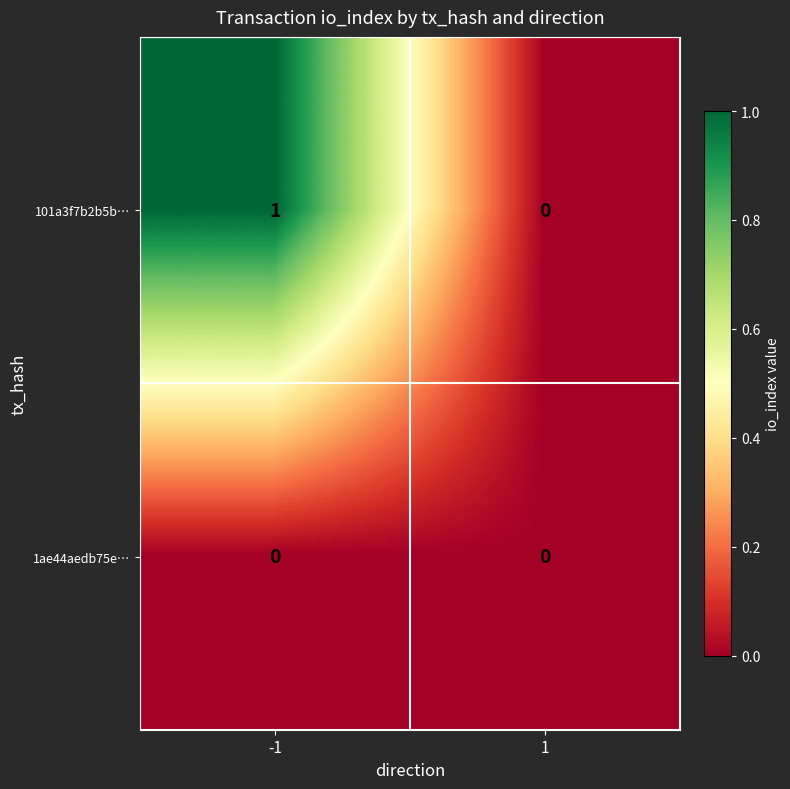

Reading left to right, transcribe all the data shown in this chart.

101a3f7b2b5b…: -1=1	1=0
1ae44aedb75e…: -1=0	1=0